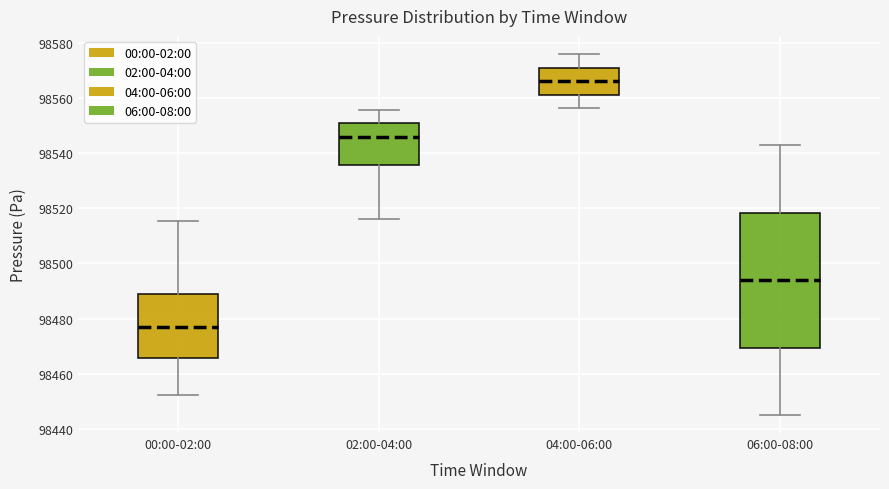

Reading left to right, transcribe this box plot: for each box, give where its median line is, the range the box spans, and where its two whiskers end, as read against the y-axis. The values are not printed on the chart, so give them approximately, as read against the axis.

00:00-02:00: median 98478, box 98466 to 98488, whiskers 98452 to 98516
02:00-04:00: median 98546, box 98536 to 98550, whiskers 98516 to 98556
04:00-06:00: median 98566, box 98562 to 98570, whiskers 98556 to 98576
06:00-08:00: median 98494, box 98470 to 98518, whiskers 98446 to 98542